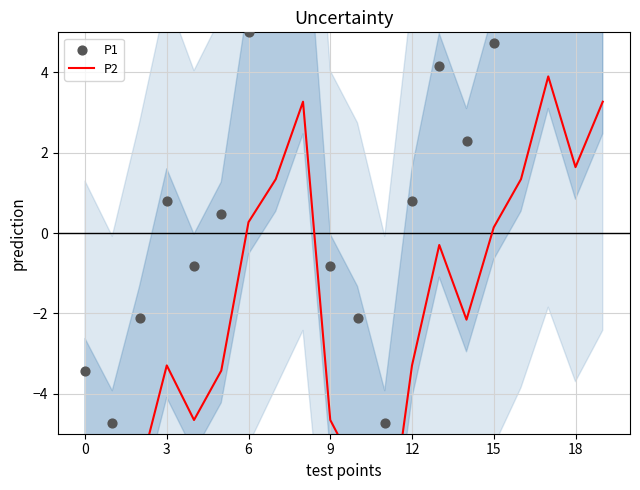

Which series contains the lowest Y value?

P2